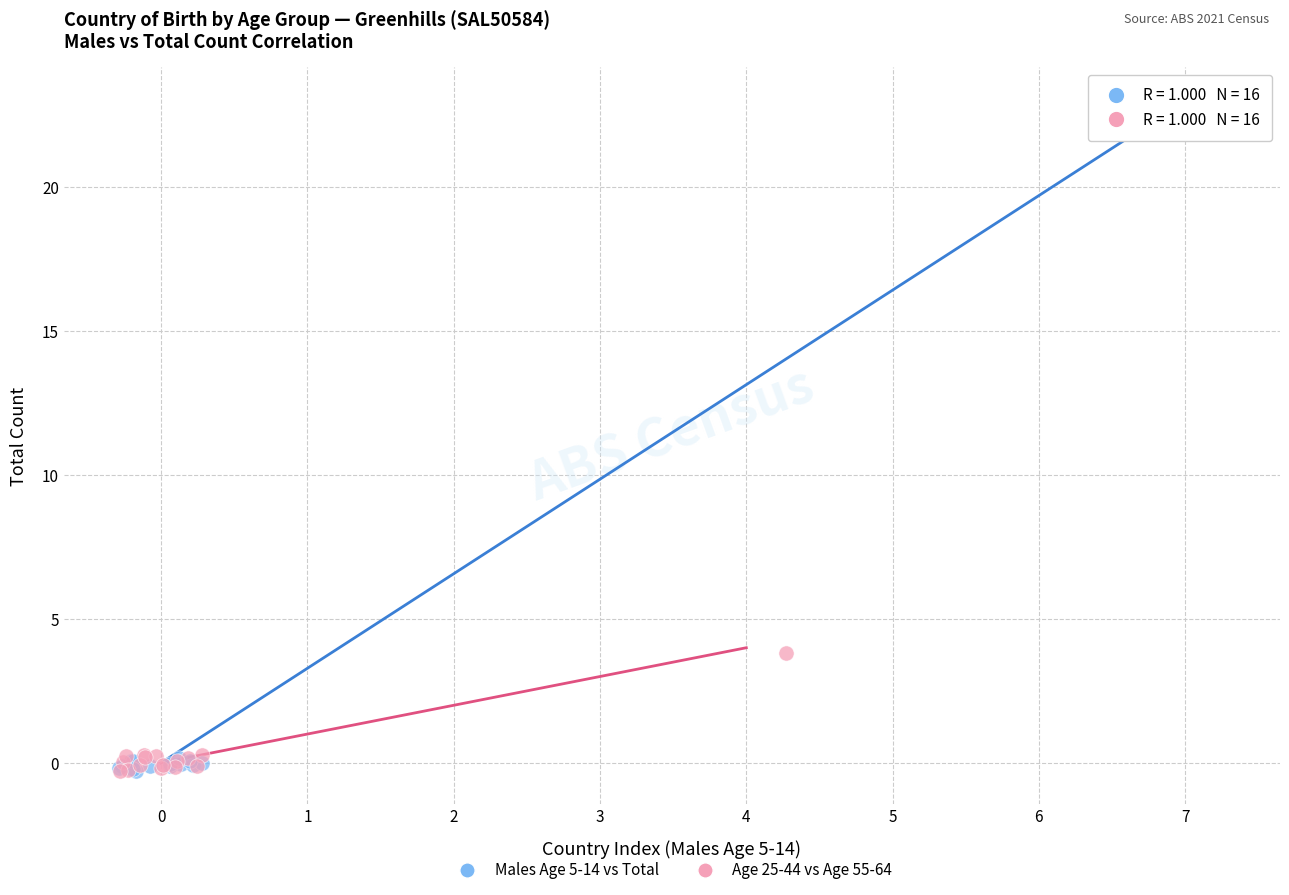

Which series contains the highest Y value?

Males Age 5-14 vs Total